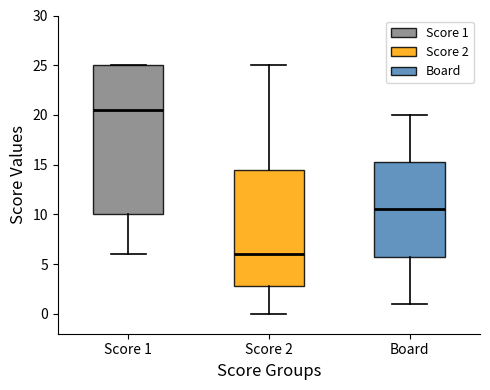

Where is the upper edge of the box for Board on the y-axis? The values are not printed on the chart, so give them approximately, as read against the axis.

15.5